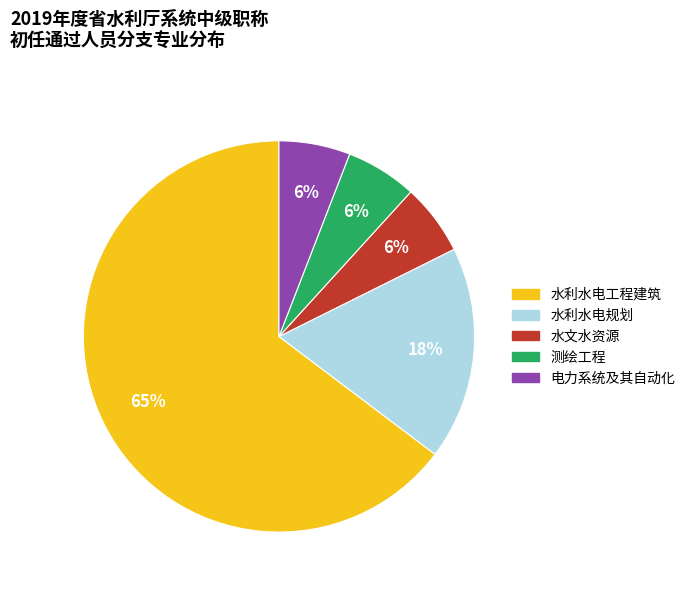

True or false: 电力系统及其自动化 accounts for 19% of the total.

False